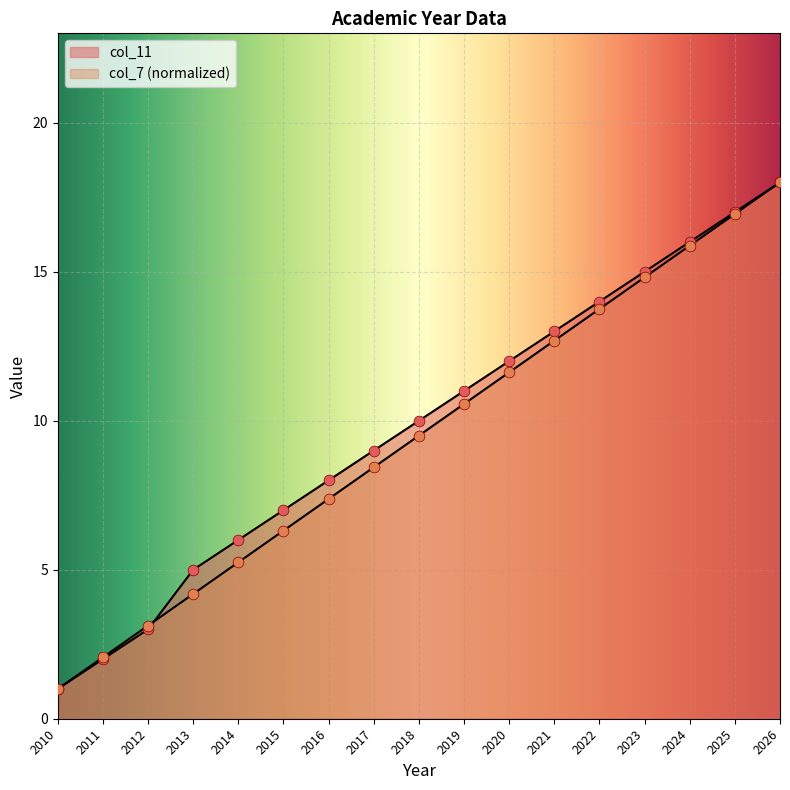

At how many categories does at least one series exceed 5?

13